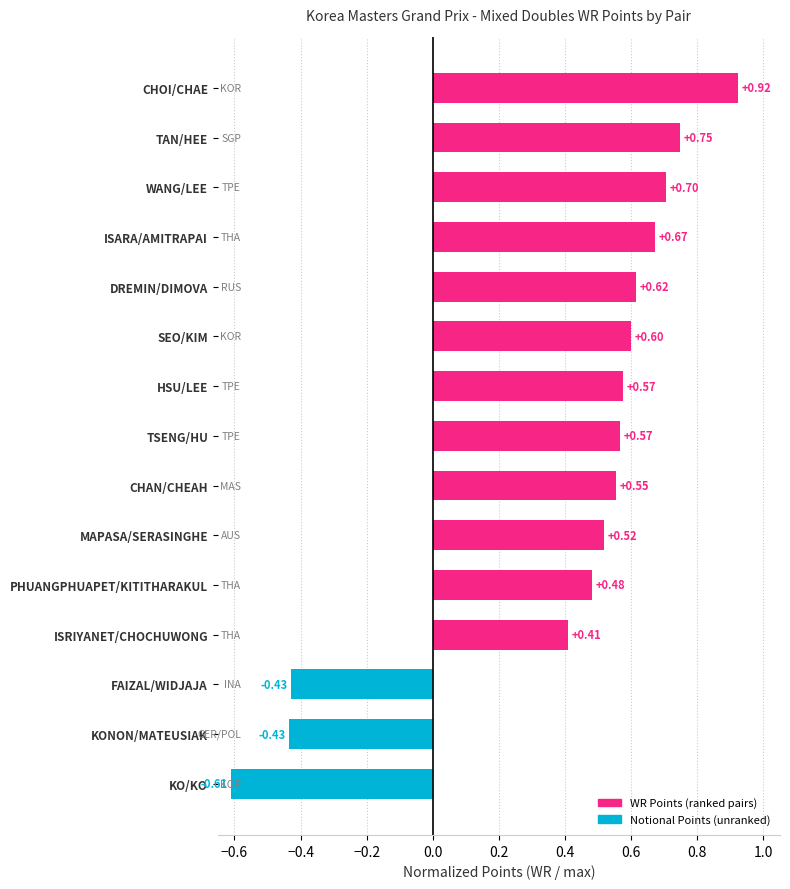

Count the number of categories in the chart.

15